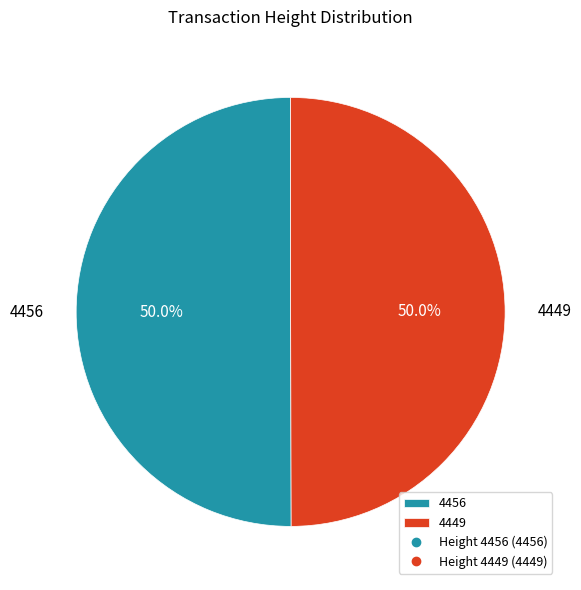

How many slices are in this pie chart?

2